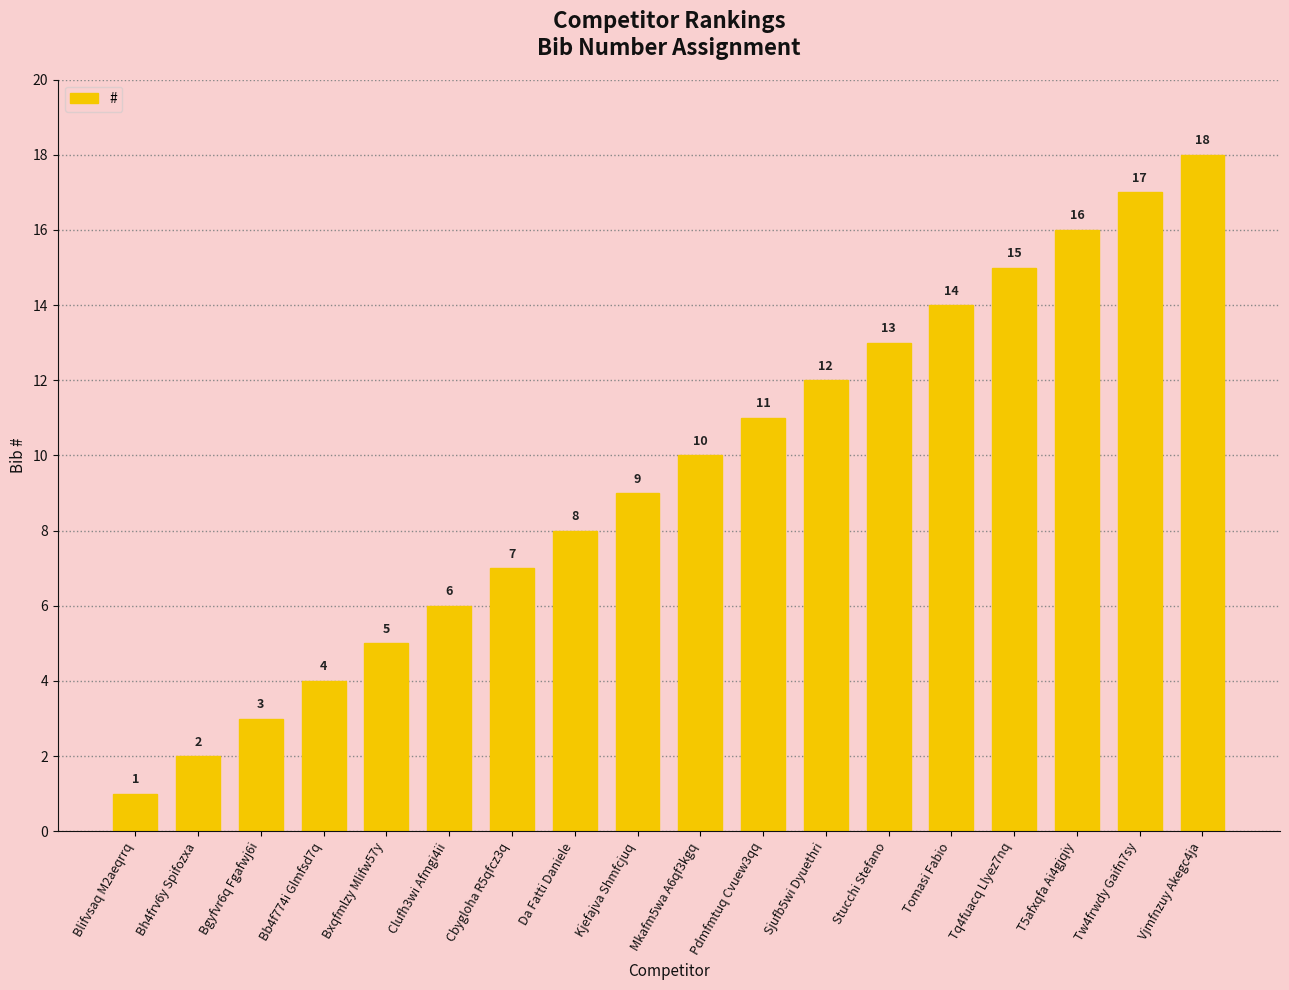

Approximately how many times larger is the value at Clufh3wi Afmgi4ii compared to T5afxqfa Ai4gjqiy?

0.4